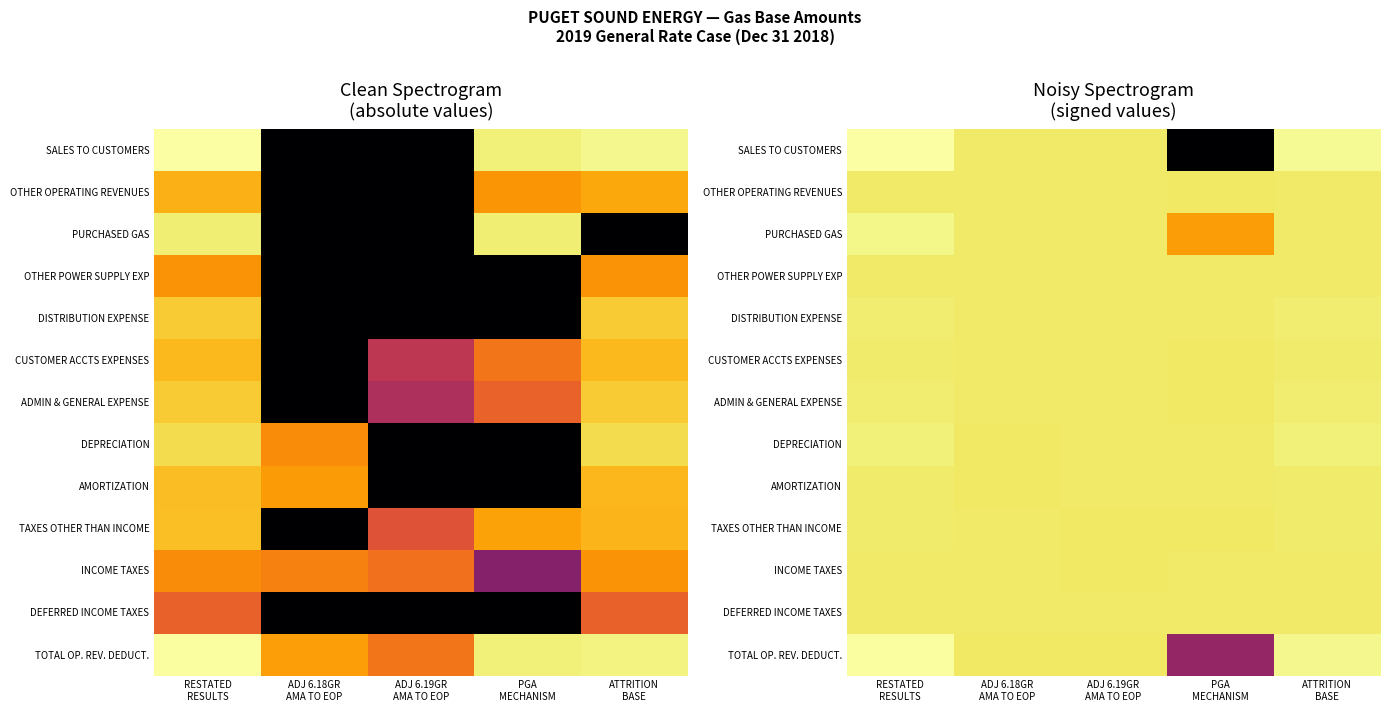

True or false: INCOME TAXES has a value of 12.5 at ADJ 6.18GR AMA TO EOP.

False